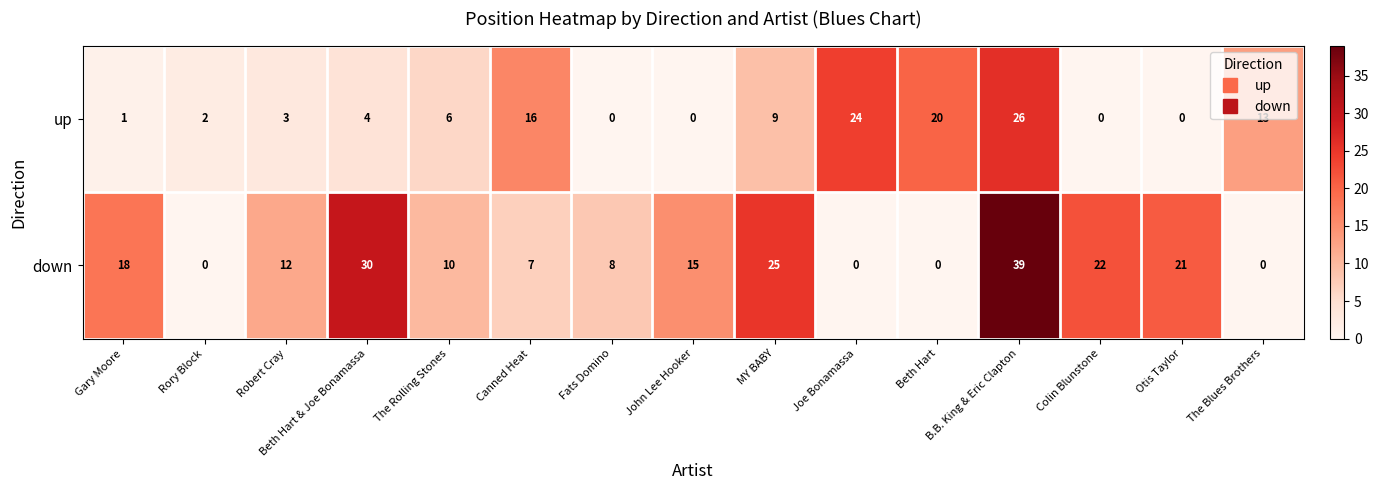

True or false: down has a value of 36 at Otis Taylor.

False